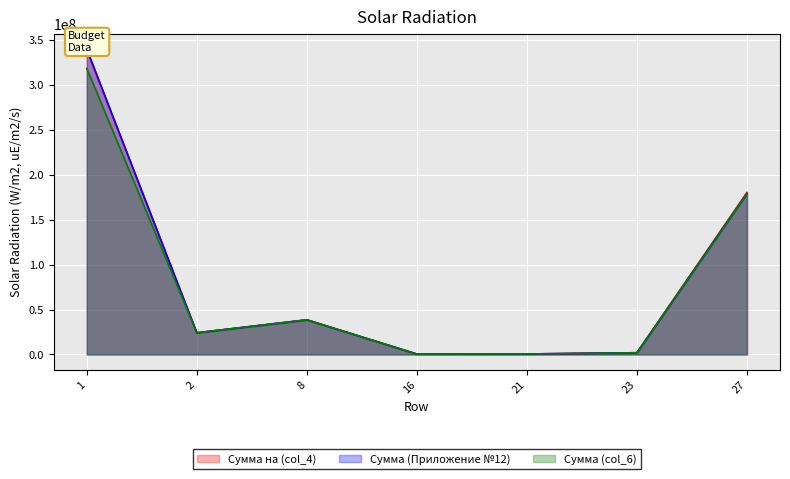

Which series has the widest spread of values?

Сумма (Приложение №12)